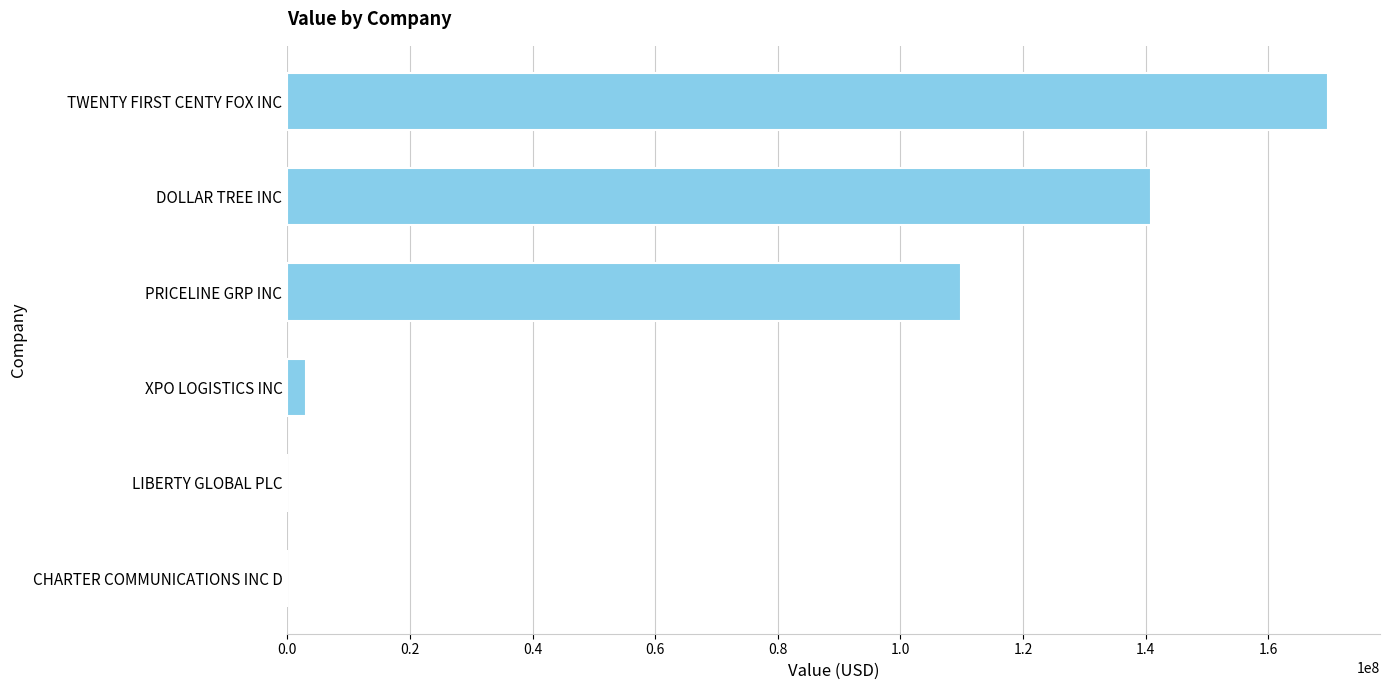

How many series are shown in this chart?

1